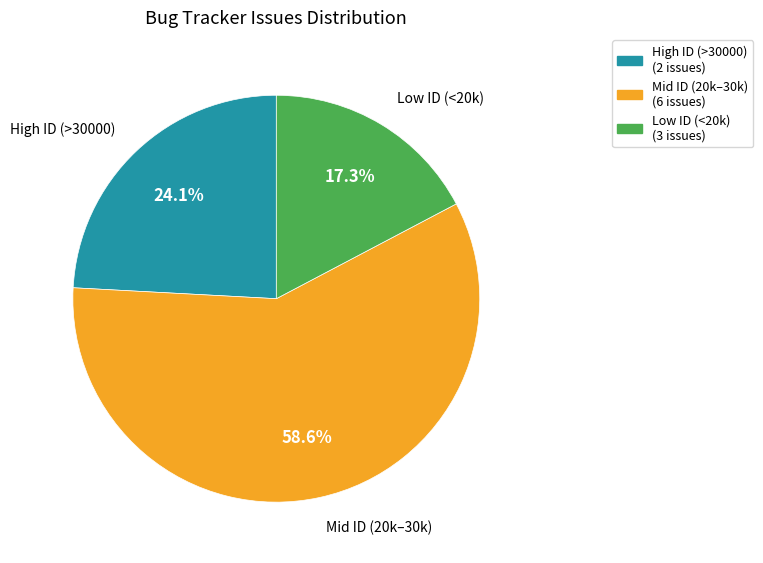

Is there any slice that represents more than half of the pie?

Yes